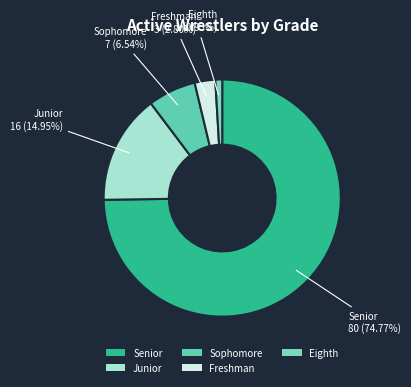

Does any single category account for the majority?

Yes